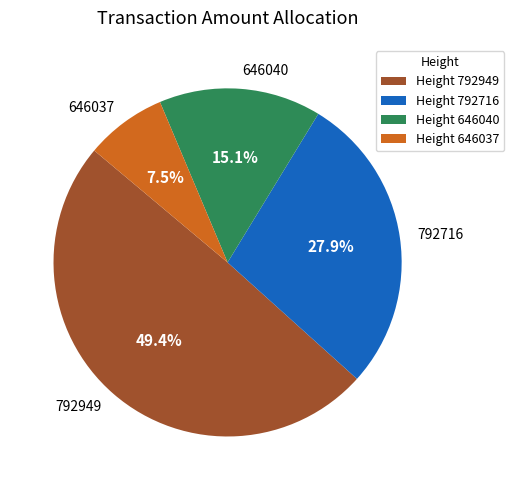

To the nearest percent, what is the difference between the 792716 and 646037 slice percentages?

20%